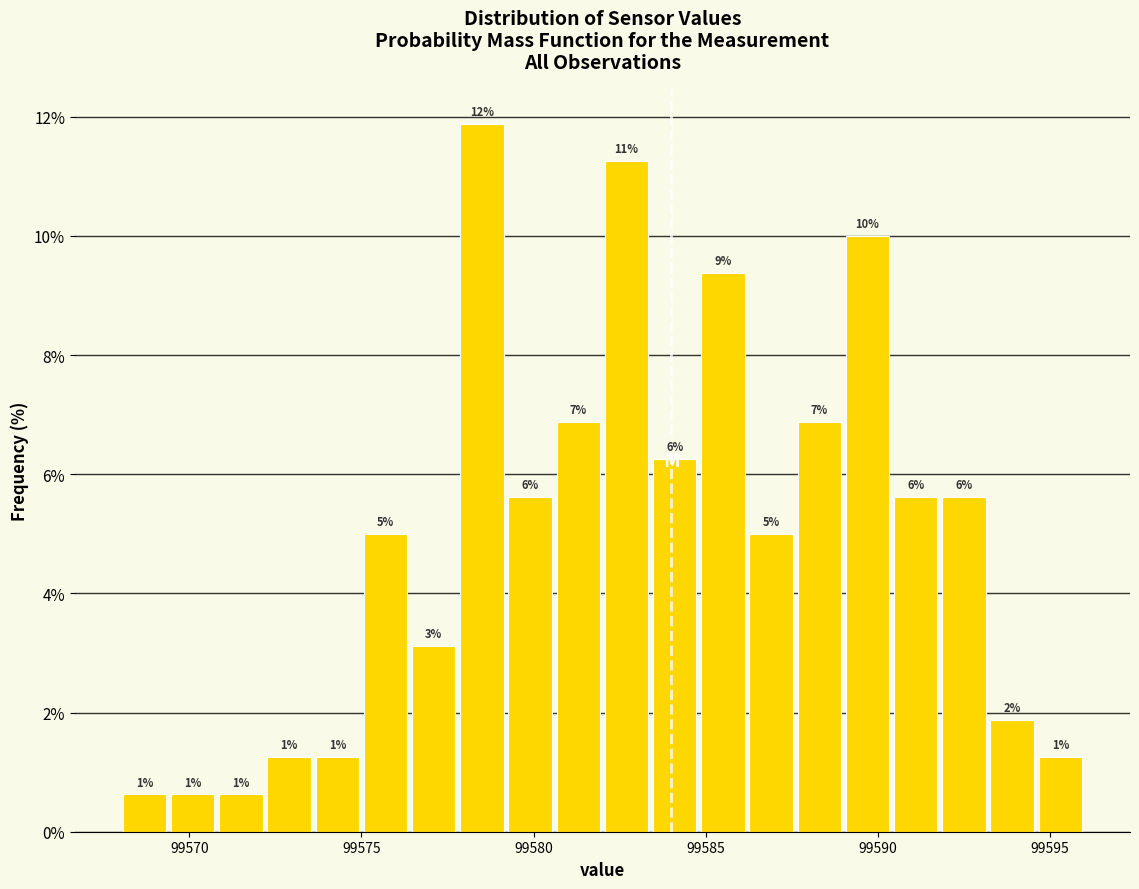

Around what value on the x-axis is the tallest bar? Give the approximate position of its centre, as read against the axis.

99578.5